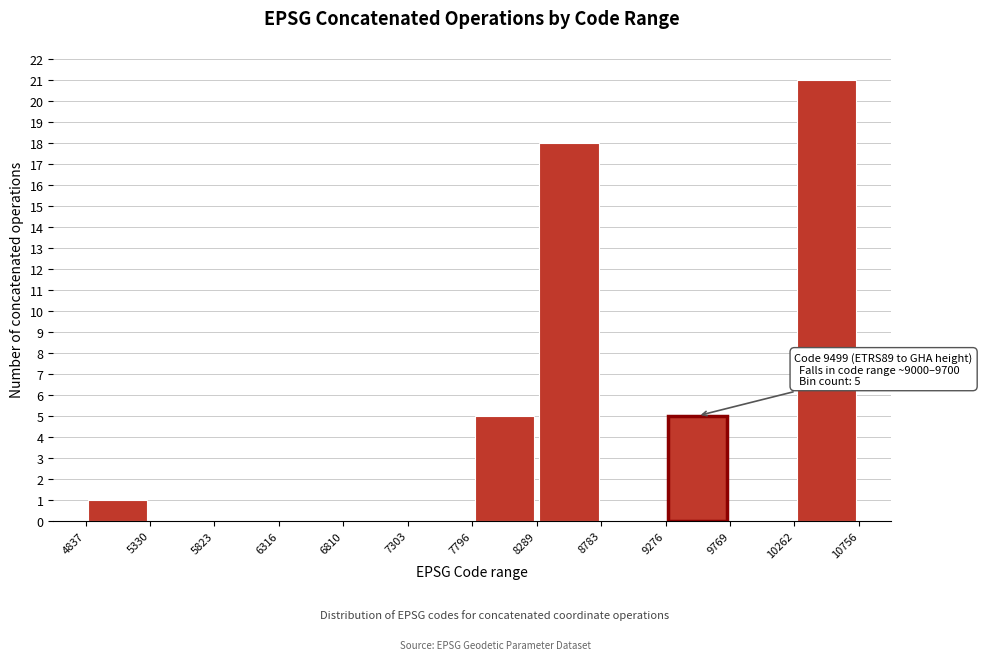

Which range on the x-axis has the tallest bar?

10262 to 10756